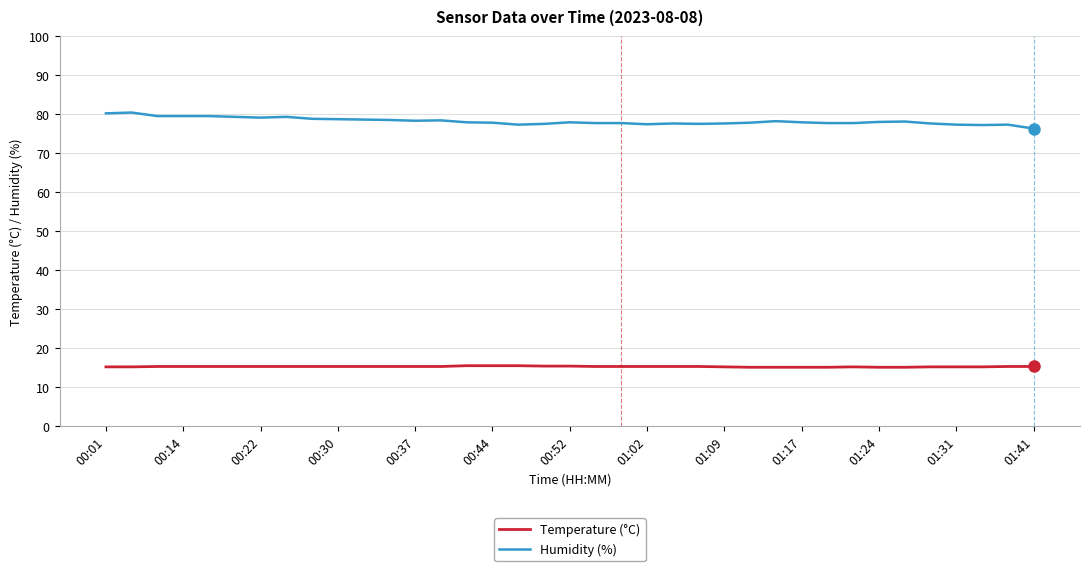

What is the difference between the second highest and minimum values in the Temperature (°C) series?

0.4